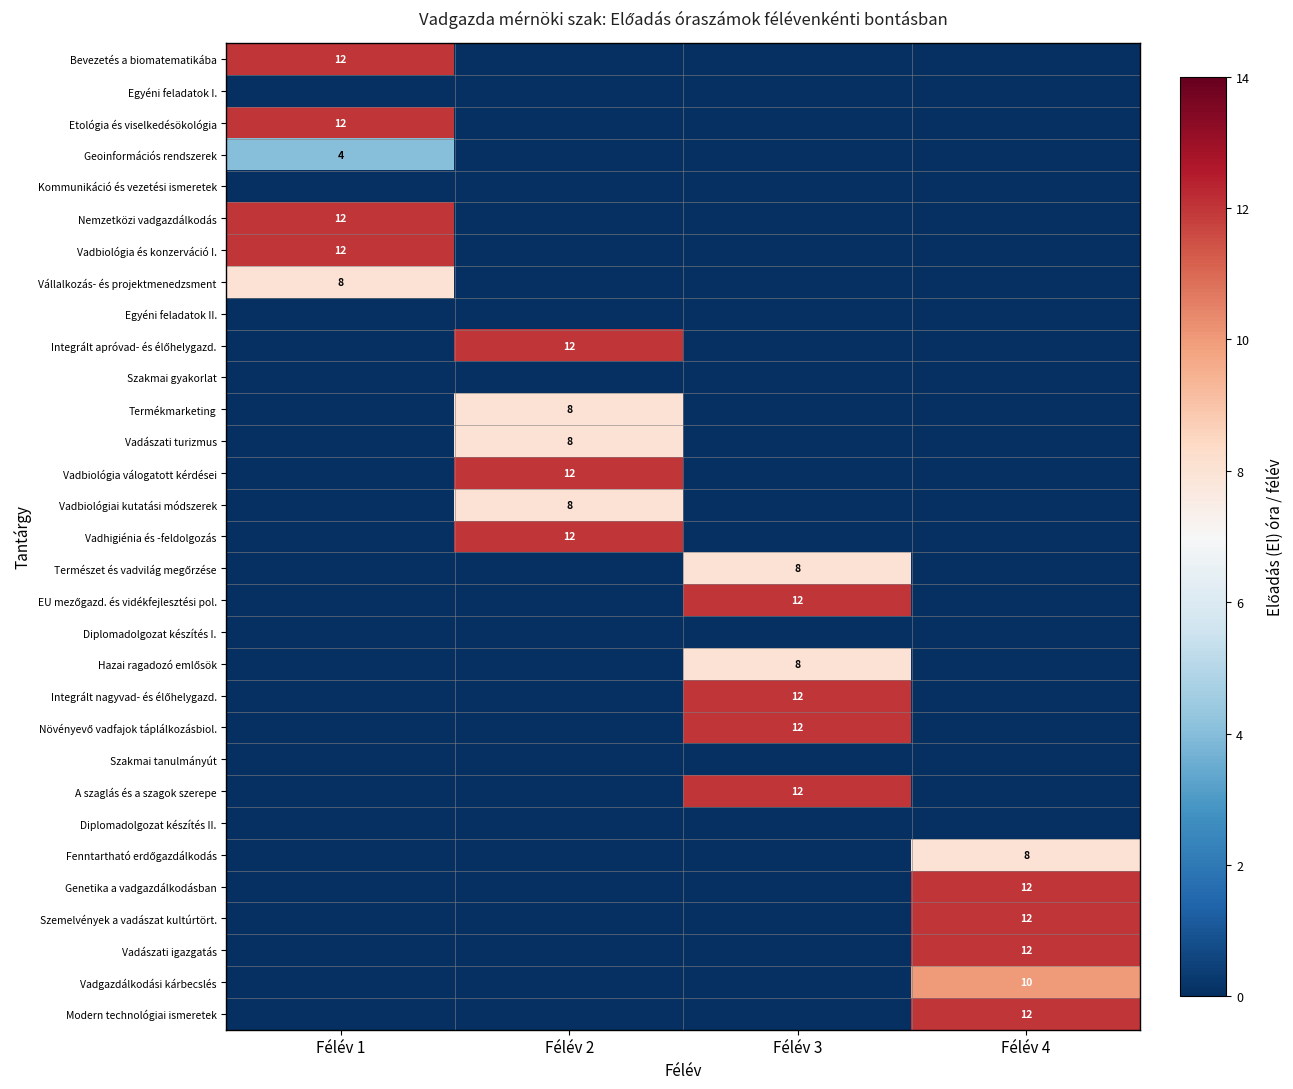

True or false: Genetika a vadgazdálkodásban has a value of 8 at Félév 4.

False